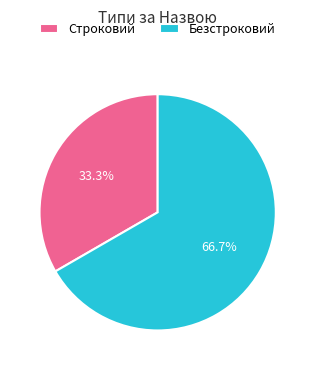

Combined, do Строковий and Безстроковий account for over 50%?

Yes